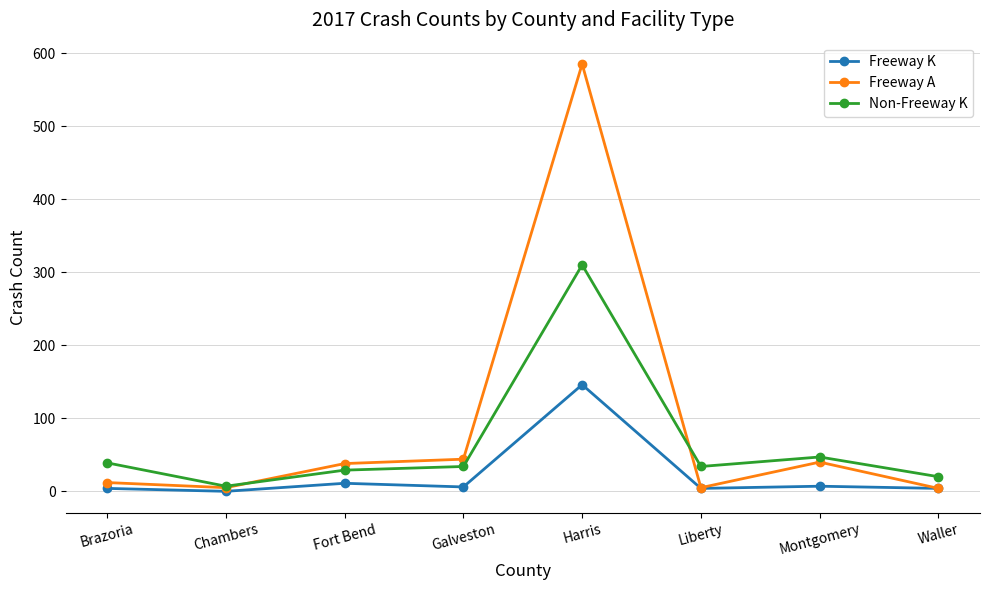

What is the total value across all series at Galveston?

84